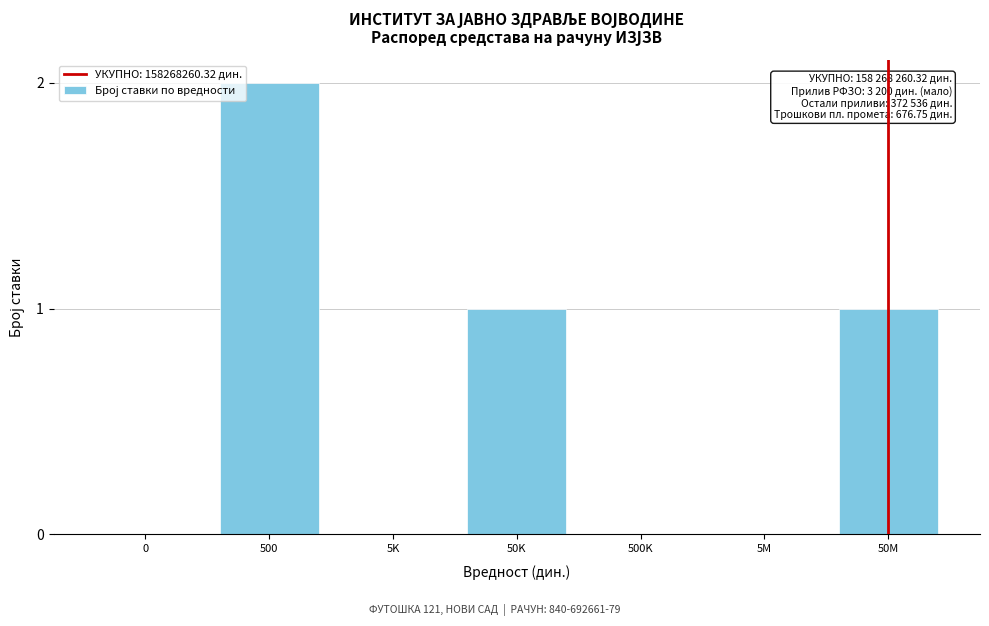

Reading right to left, list all the values displayed in this chart.

50M=1	5M=0	500K=0	50K=1	5K=0	500=2	0=0